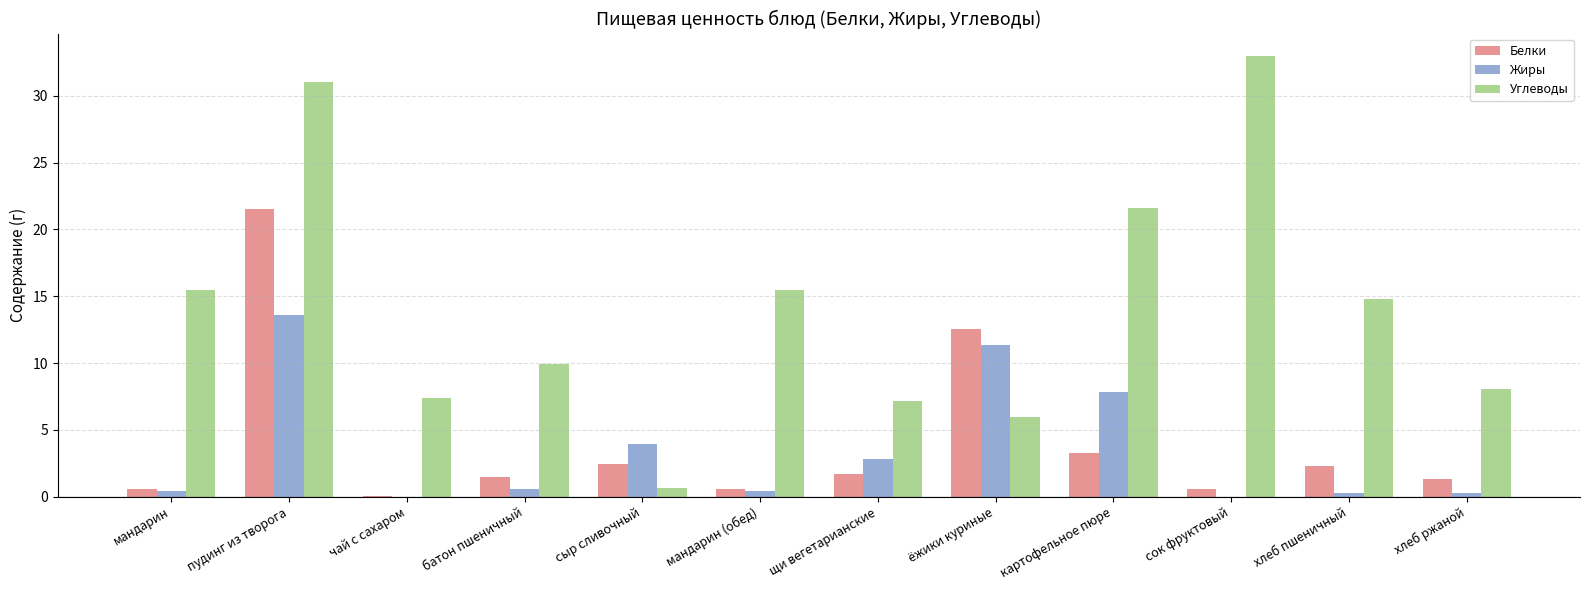

At which category is the sum across all series the highest?

пудинг из творога